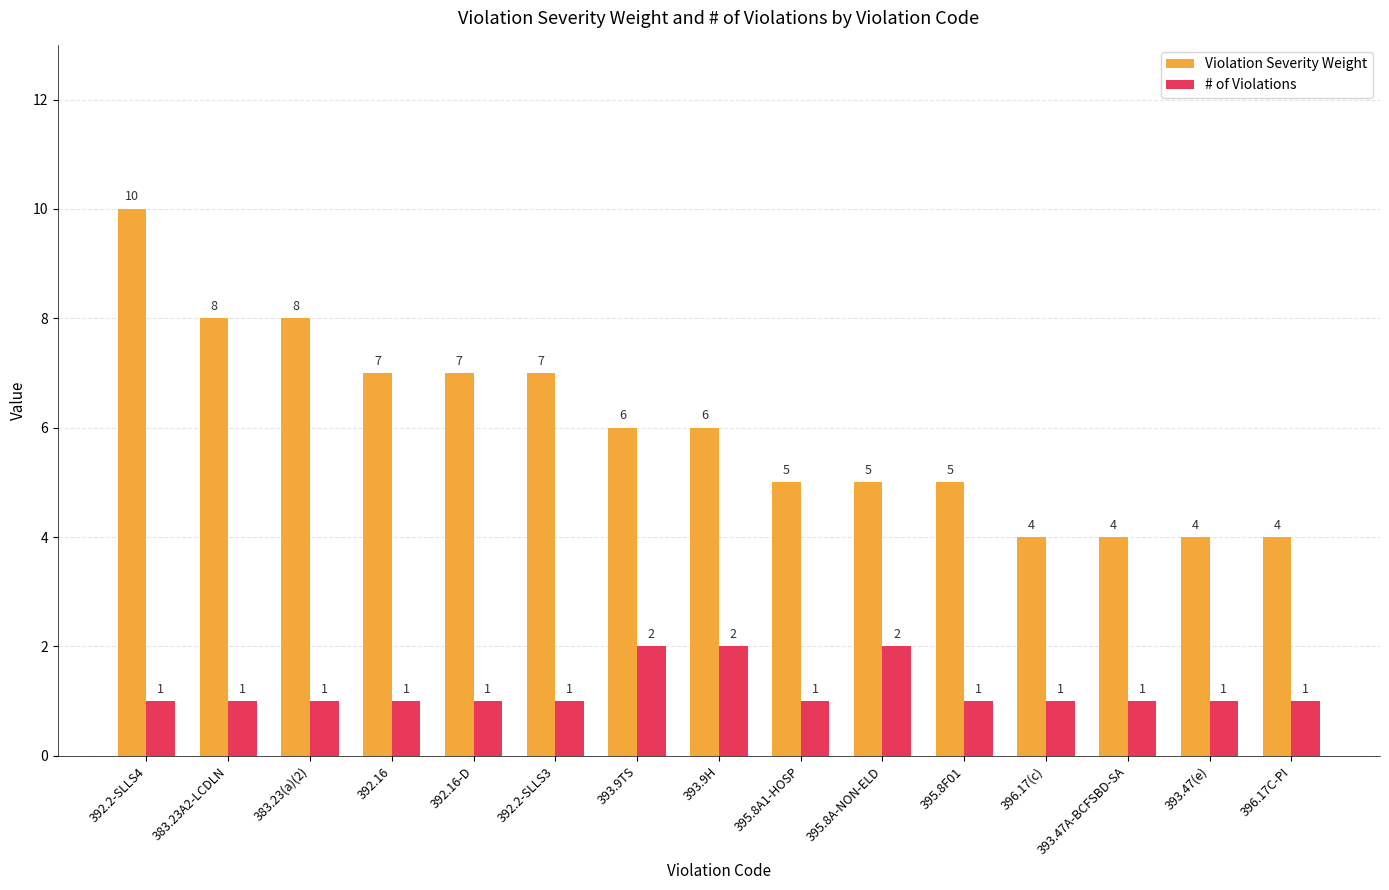

Reading left to right, transcribe all the data shown in this chart.

Violation Severity Weight: 10	8	8	7	7	7	6	6	5	5	5	4	4	4	4
# of Violations: 1	1	1	1	1	1	2	2	1	2	1	1	1	1	1